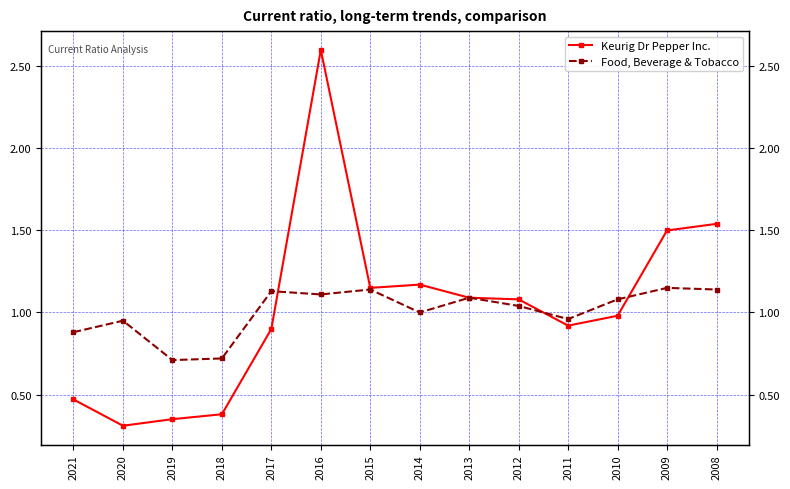

Count the number of data series in this chart.

2